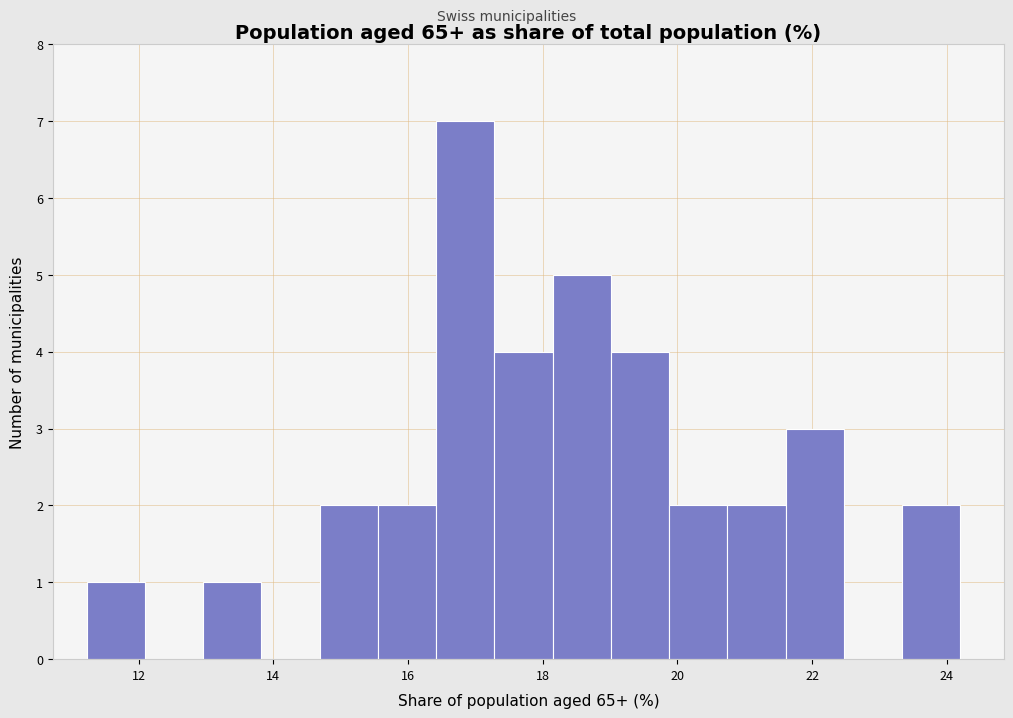

Reading left to right, list every bar in this chart as the range it spans on the x-axis followed by its height. Neither the bar edges nor the heights are printed on the chart, so give them approximately, as read against the axes.

11.2 to 12.0: 1
12.0 to 13.0: 0
13.0 to 13.8: 1
13.8 to 14.6: 0
14.6 to 15.6: 2
15.6 to 16.4: 2
16.4 to 17.2: 7
17.2 to 18.2: 4
18.2 to 19.0: 5
19.0 to 19.8: 4
19.8 to 20.8: 2
20.8 to 21.6: 2
21.6 to 22.4: 3
22.4 to 23.4: 0
23.4 to 24.2: 2